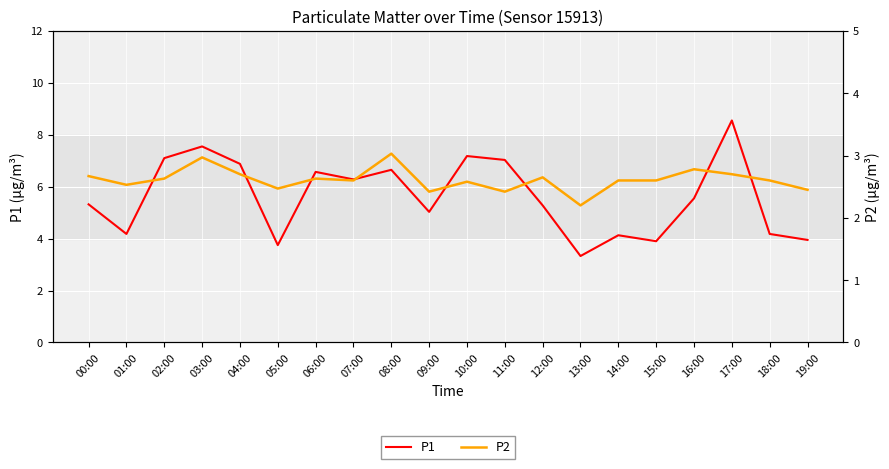

True or false: P2 and P1 intersect in this chart.

False